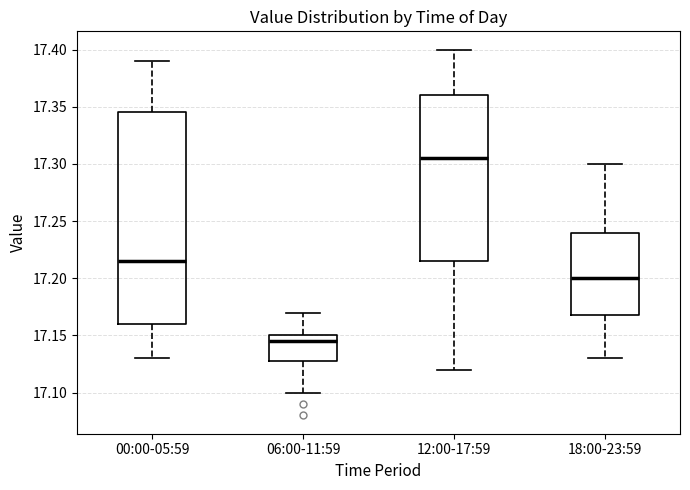

Reading left to right, transcribe this box plot: for each box, give where its median line is, the range the box spans, and where its two whiskers end, as read against the y-axis. The values are not printed on the chart, so give them approximately, as read against the axis.

00:00-05:59: median 17.215, box 17.160 to 17.345, whiskers 17.130 to 17.390
06:00-11:59: median 17.145, box 17.130 to 17.150, whiskers 17.100 to 17.170
12:00-17:59: median 17.305, box 17.215 to 17.360, whiskers 17.120 to 17.400
18:00-23:59: median 17.200, box 17.170 to 17.240, whiskers 17.130 to 17.300